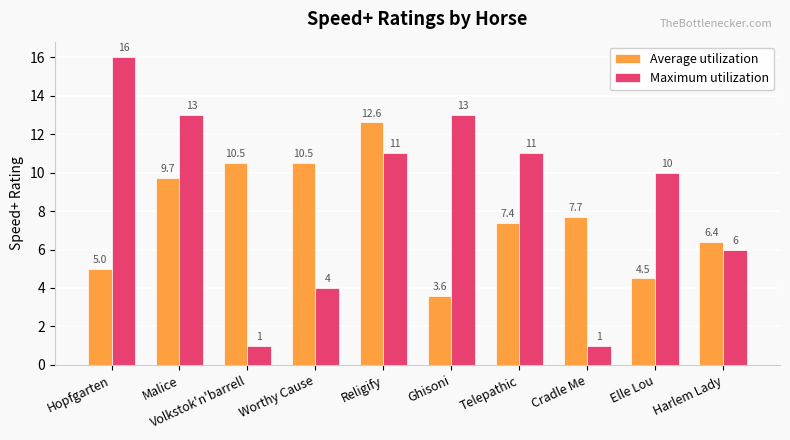

What are all the series names shown in the legend?

Average utilization, Maximum utilization